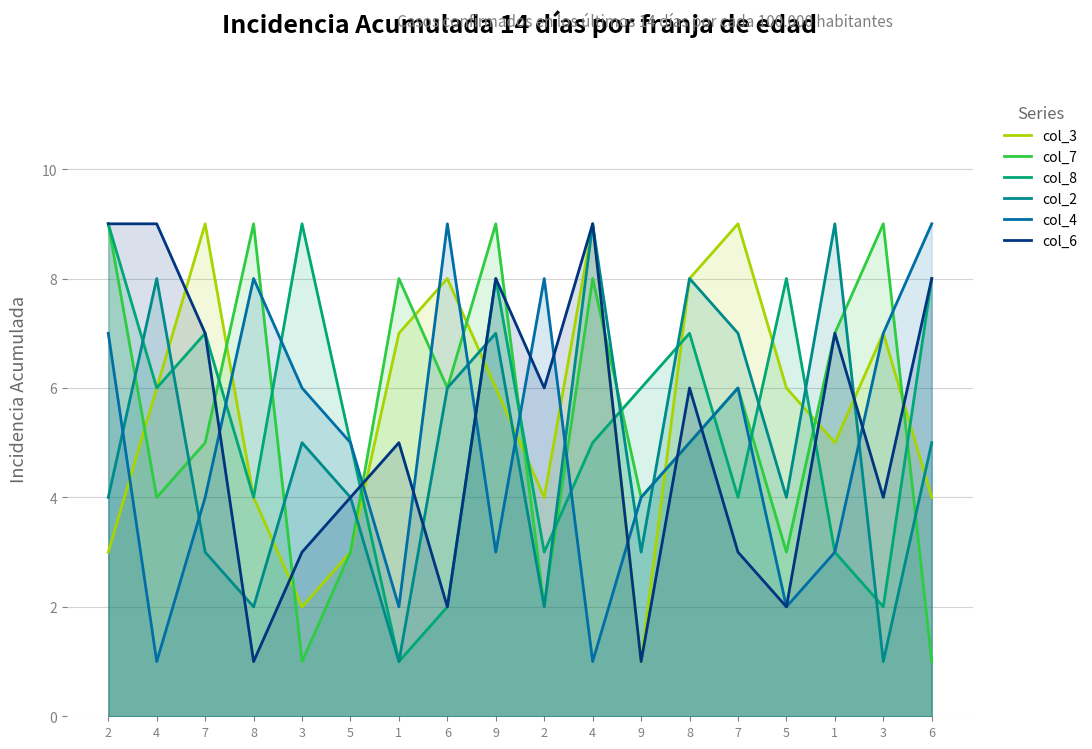

How many data points in col_6 are less than 6?

9